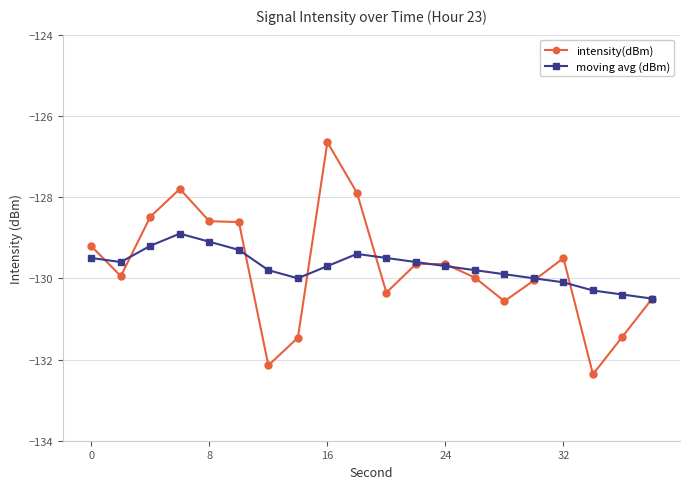

Count the number of categories in the chart.

20